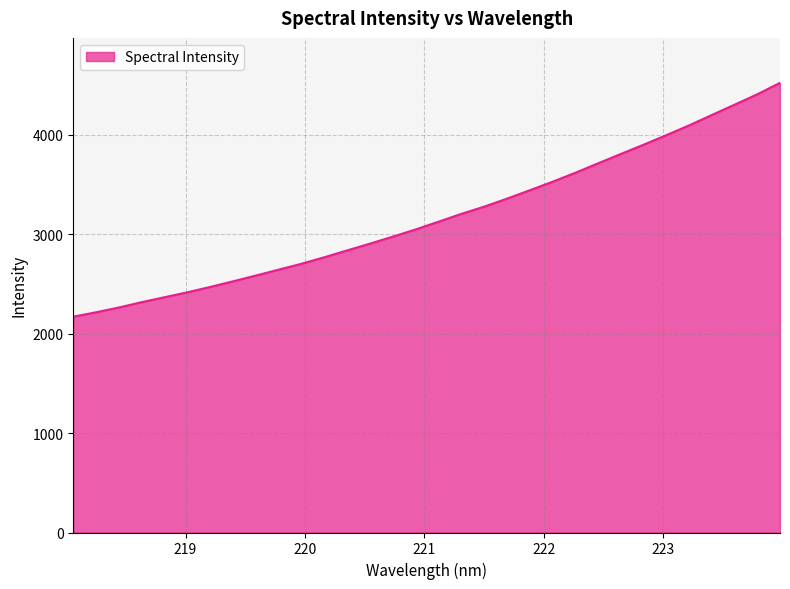

What is the difference between the maximum and minimum values?

2352.4